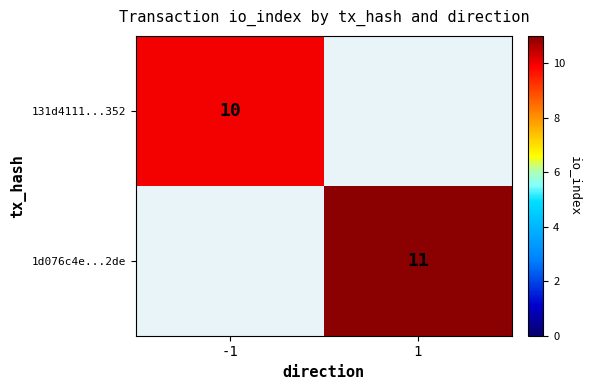

The 131d4111...352 series shows 17 at -1. True or false?

False